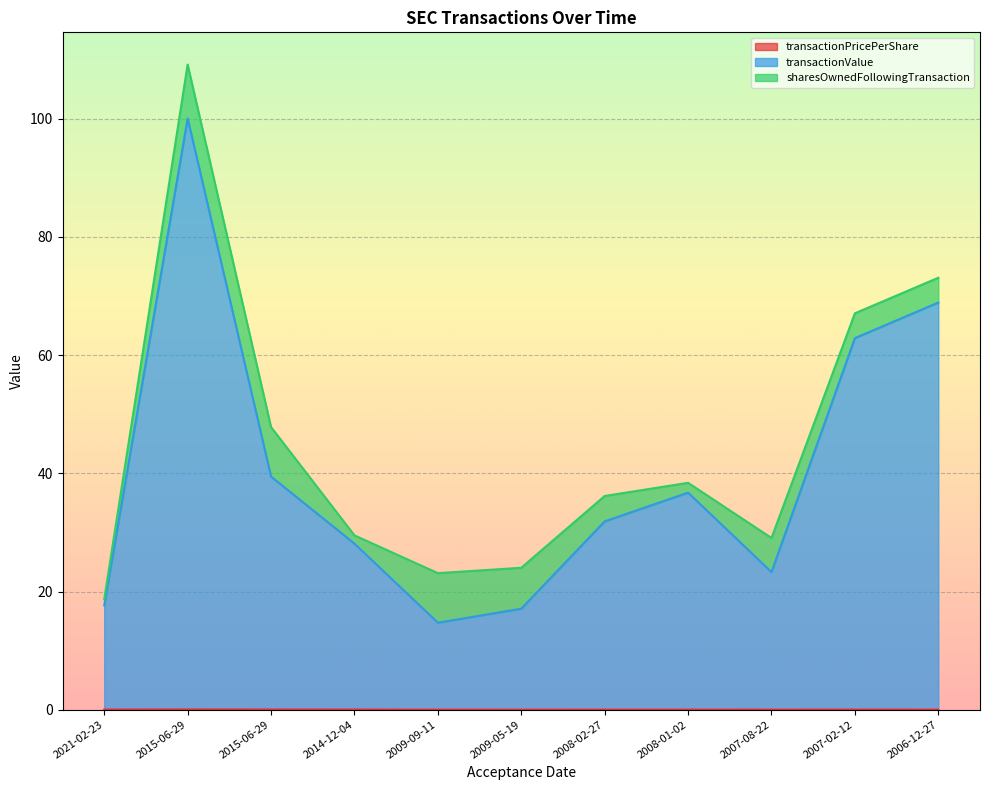

What is the maximum value for transactionPricePerShare?

0.1